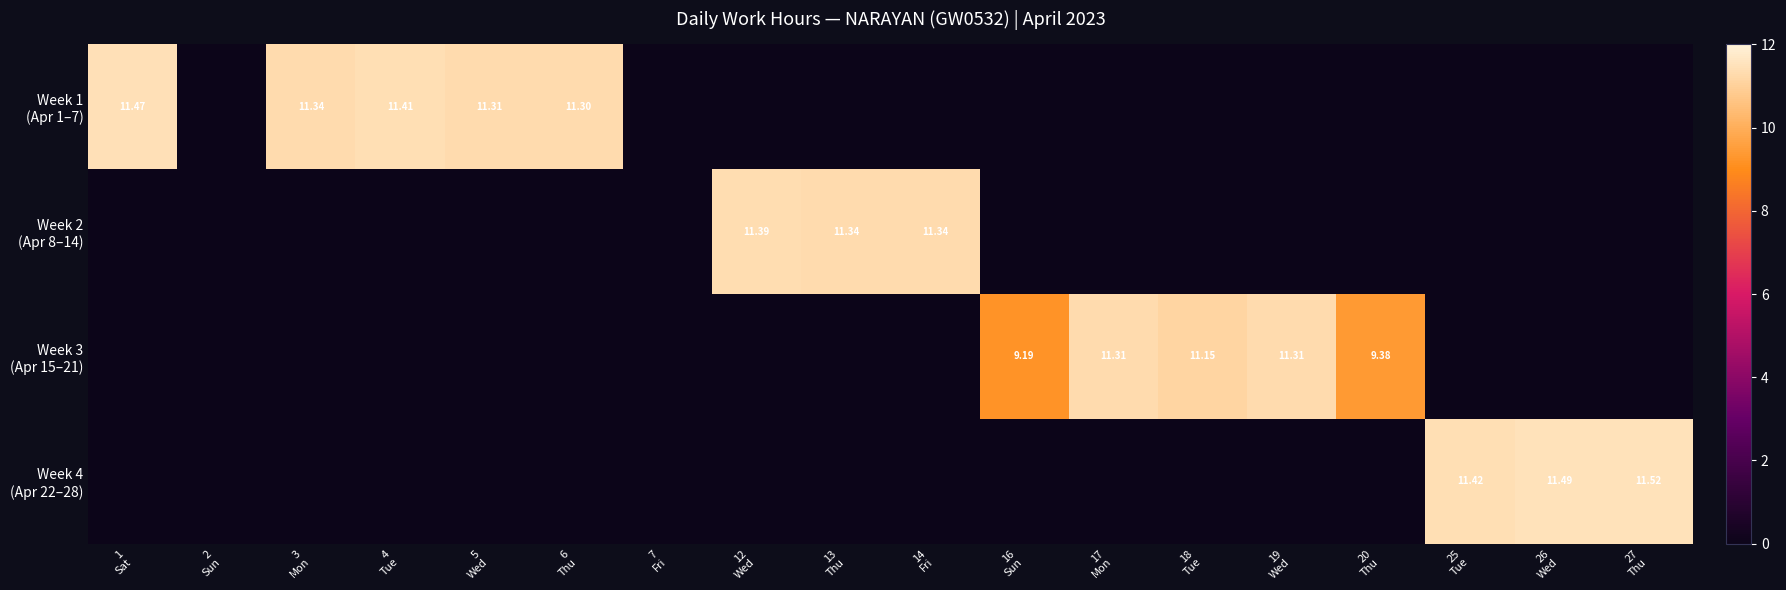

Rank the series by their maximum value, from lowest to highest.

Week 3 (Apr 15–21), Week 2 (Apr 8–14), Week 1 (Apr 1–7), Week 4 (Apr 22–28)